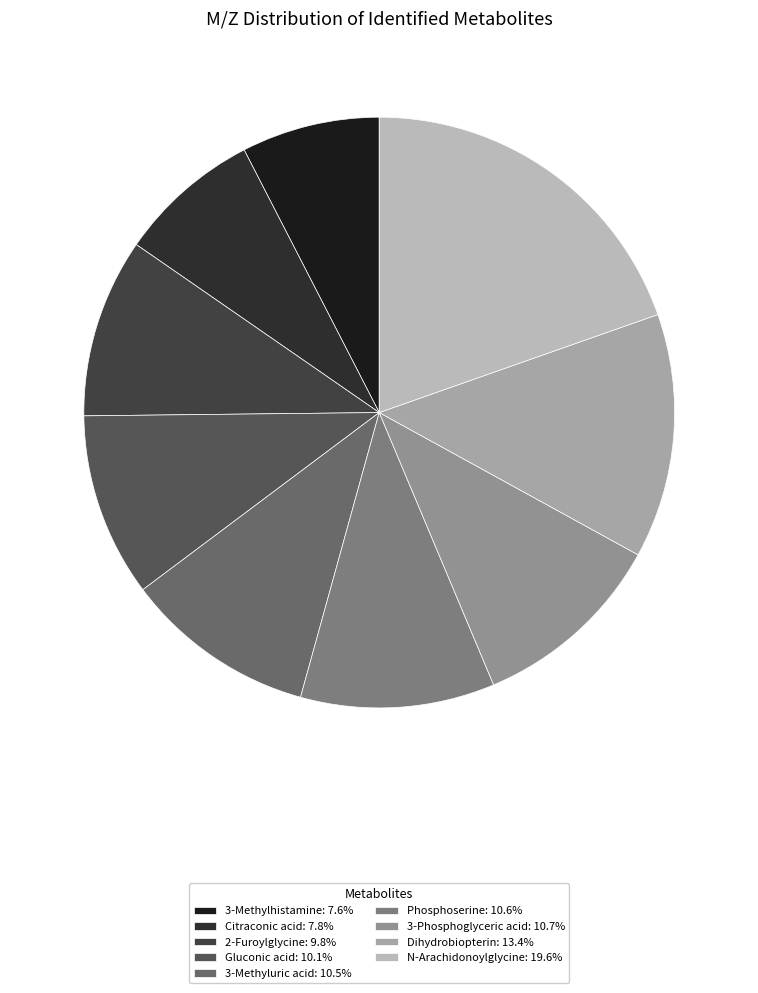

How many slices are in this pie chart?

9